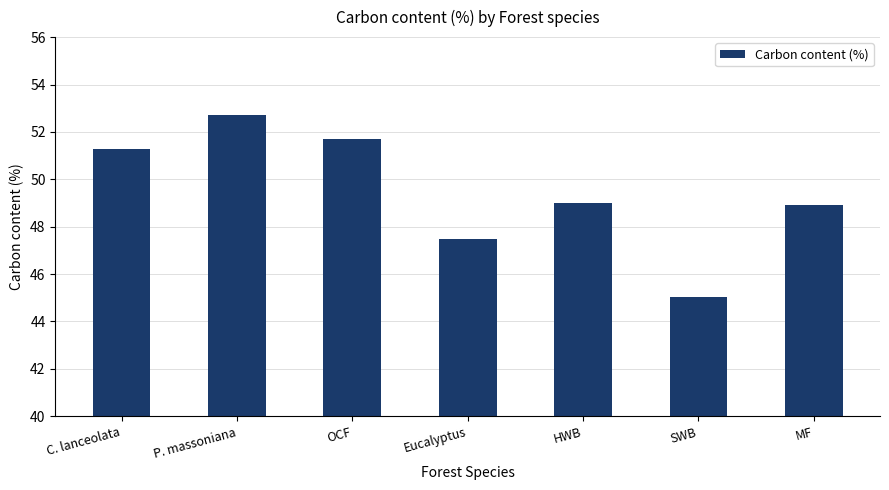

How many data points does each series have?

7